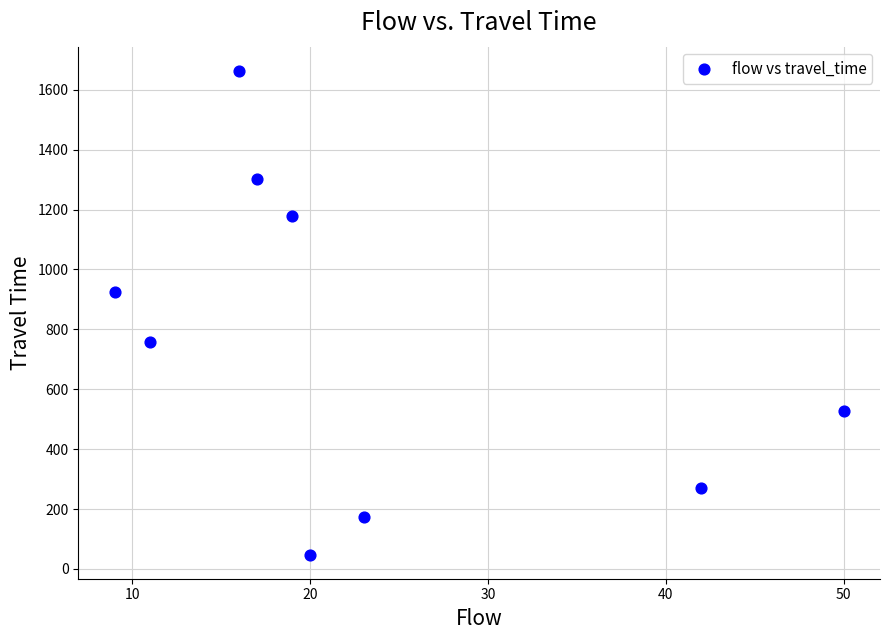

What Y value in the scatter plot is closest to 855?

926